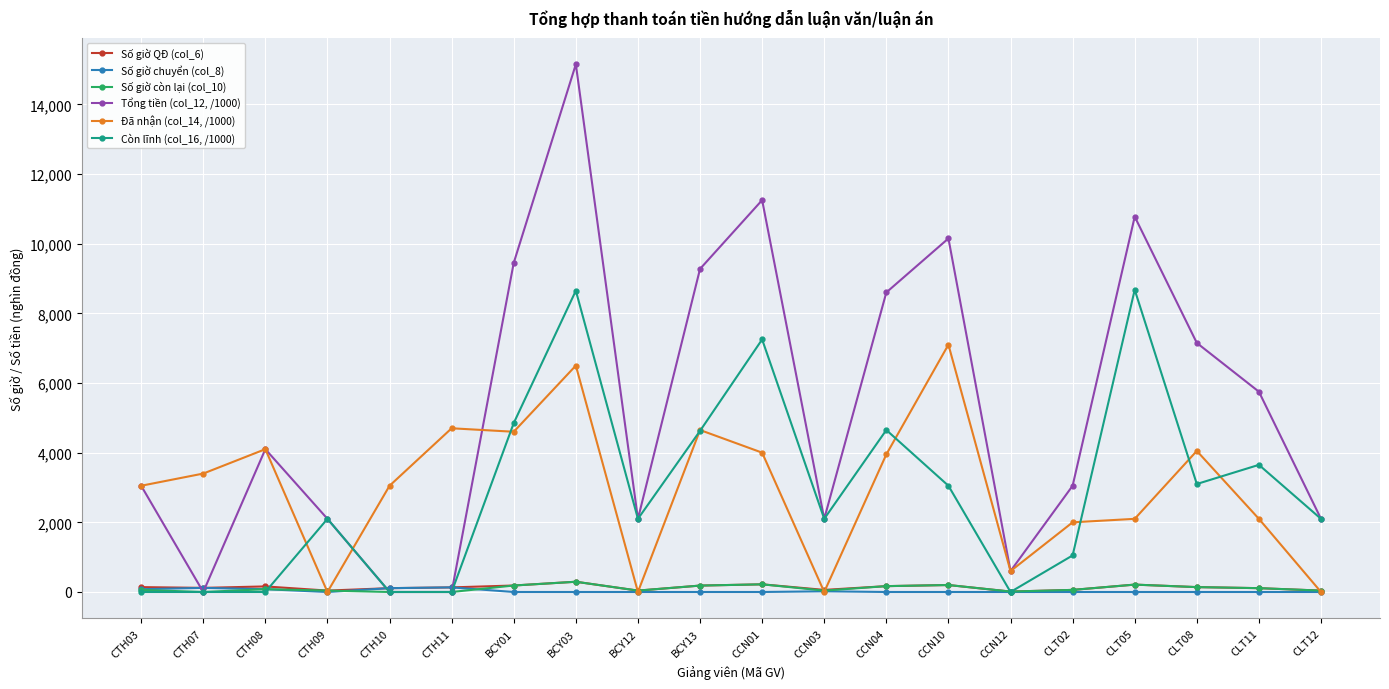

The value of Tổng tiền (col_12, /1000) at BCY03 is 15150. True or false?

True